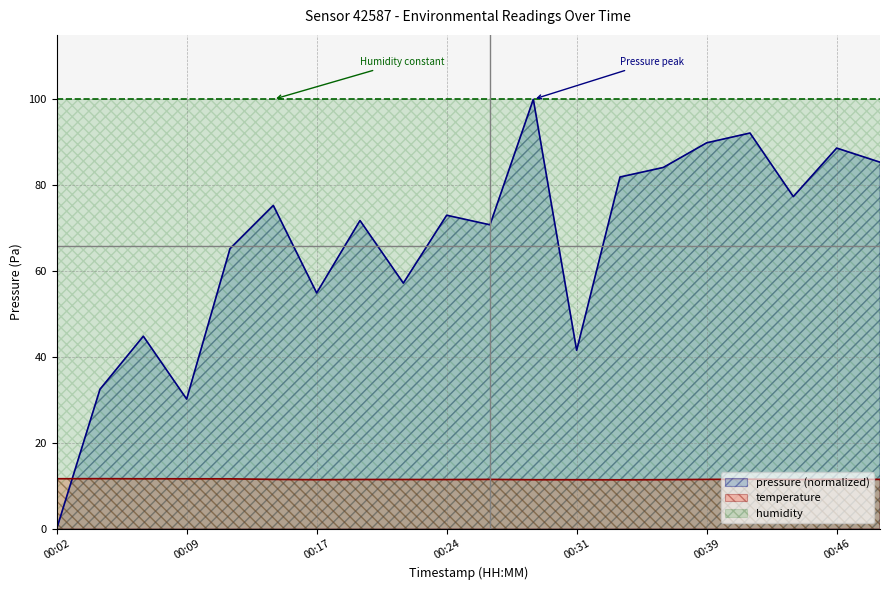

The pressure series shows 89.9 at 00:39. True or false?

True